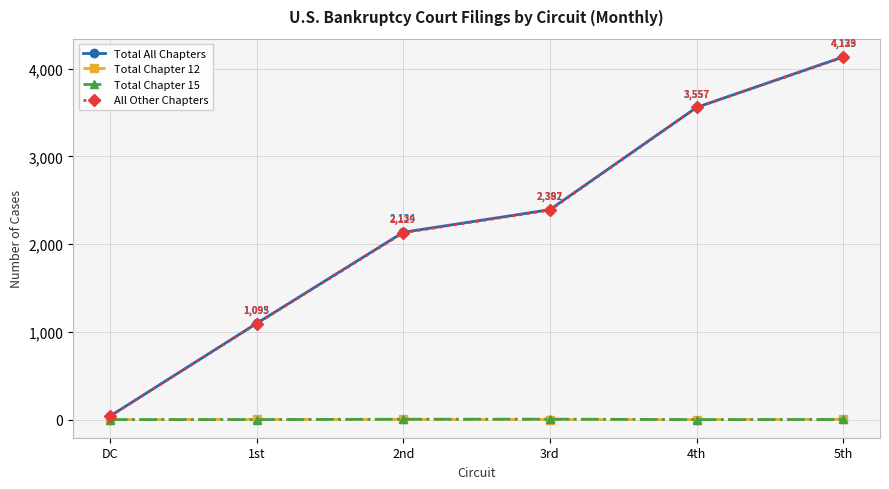

What is the difference between the highest and lowest values at DC?

38